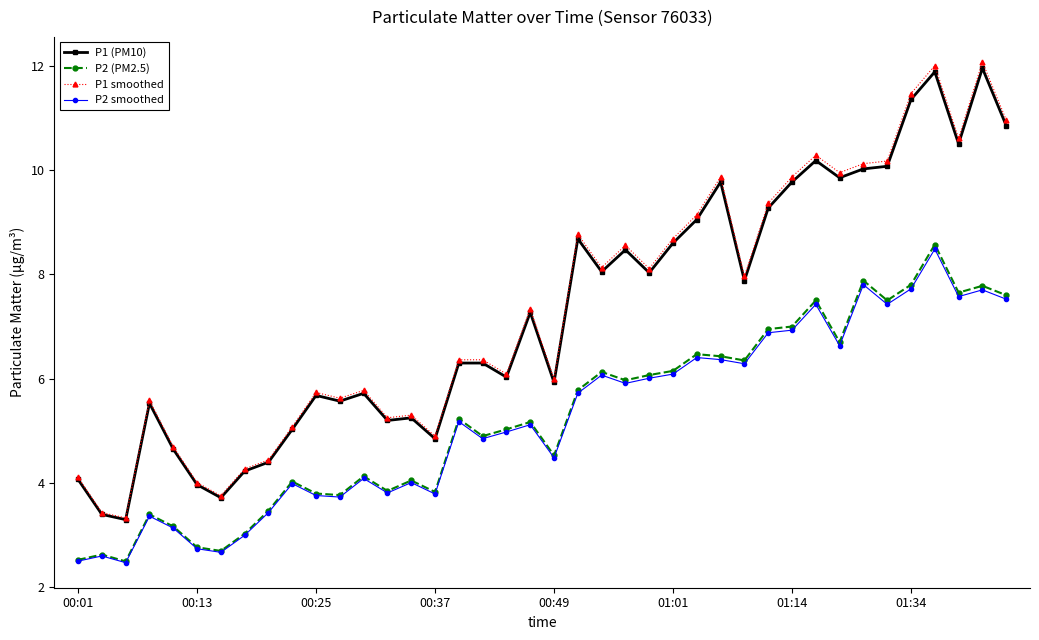

What is the value of the P2 (PM2.5) point at the 11th from the left?

3.8